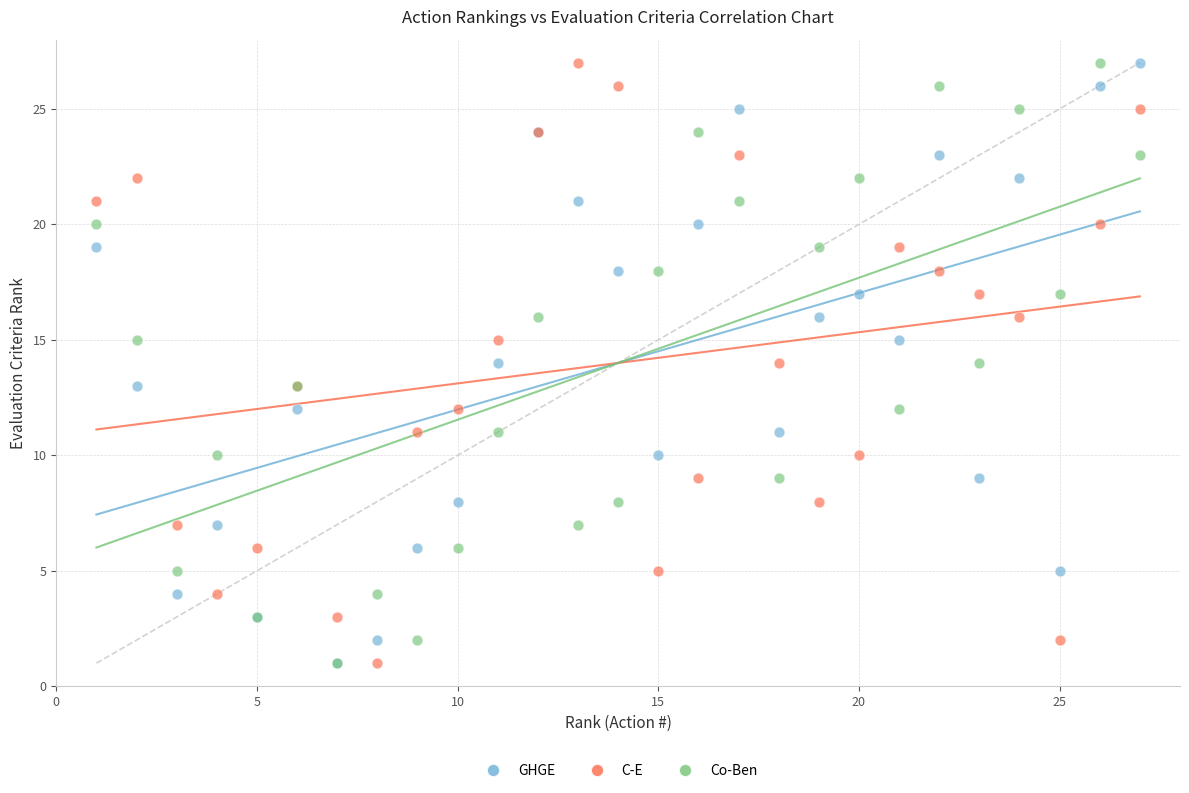

What are all the series names shown in the legend?

GHGE, C-E, Co-Ben